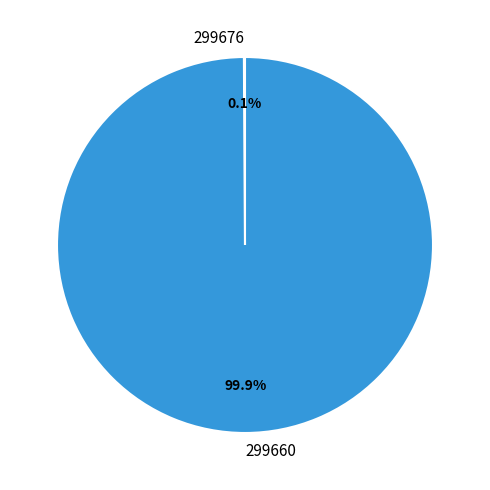

Which category has the biggest portion of the pie?

299660